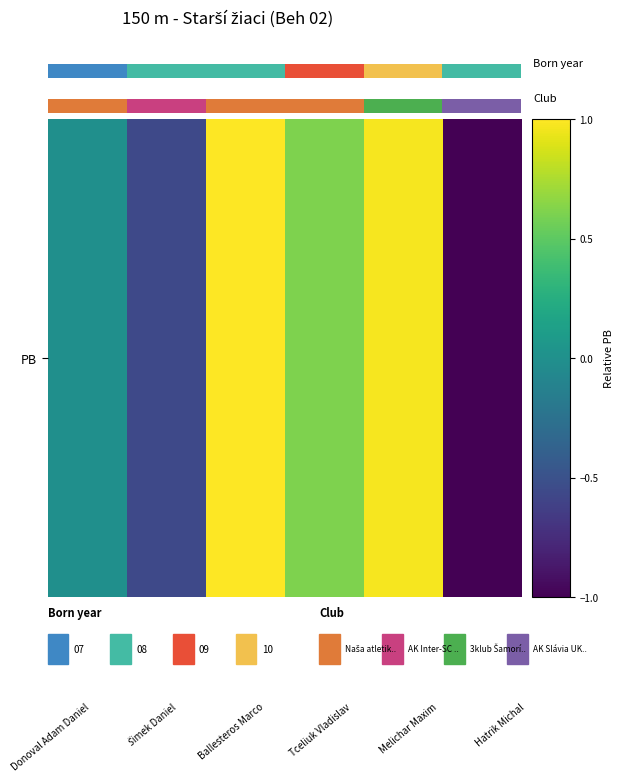

What is the difference between the maximum and second lowest values?

1.6